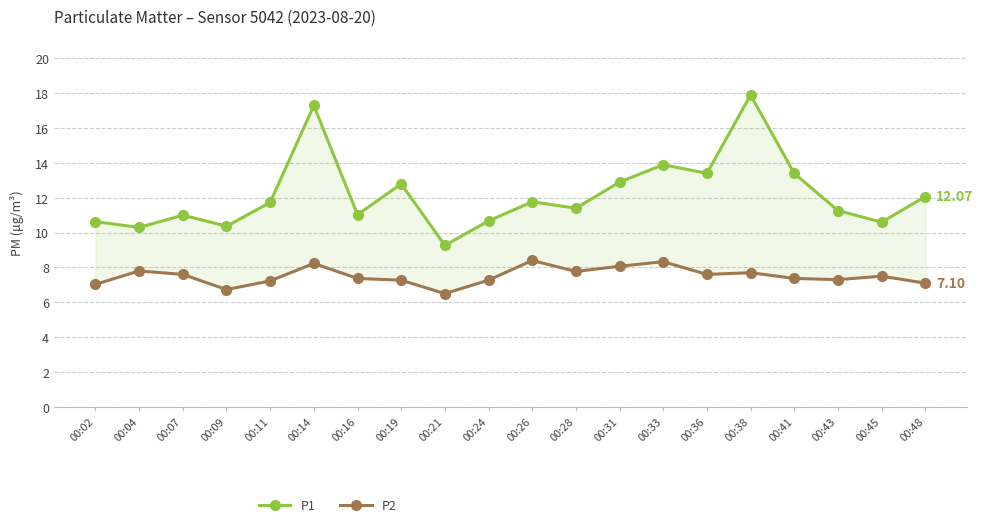

How many interior local valleys does the P1 series have?

7